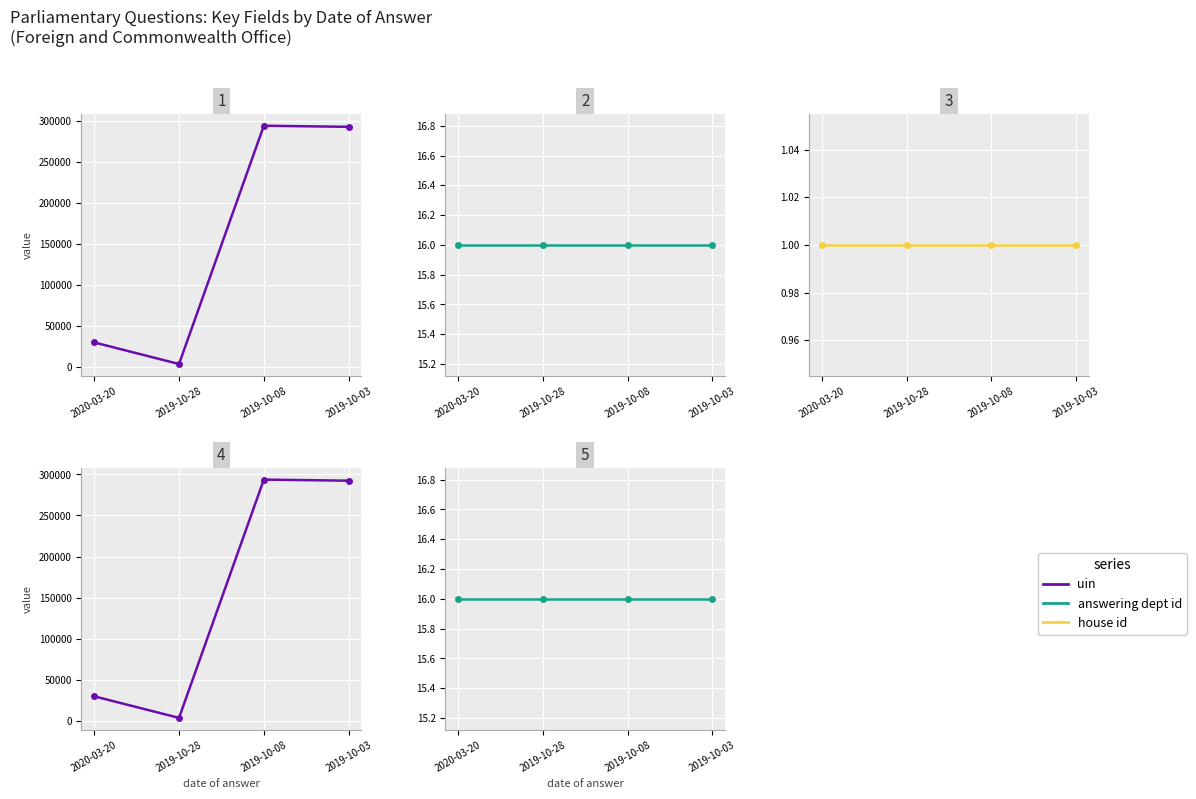

At 2019-10-28, list the series in order from smallest to largest.

house id, answering dept id, uin